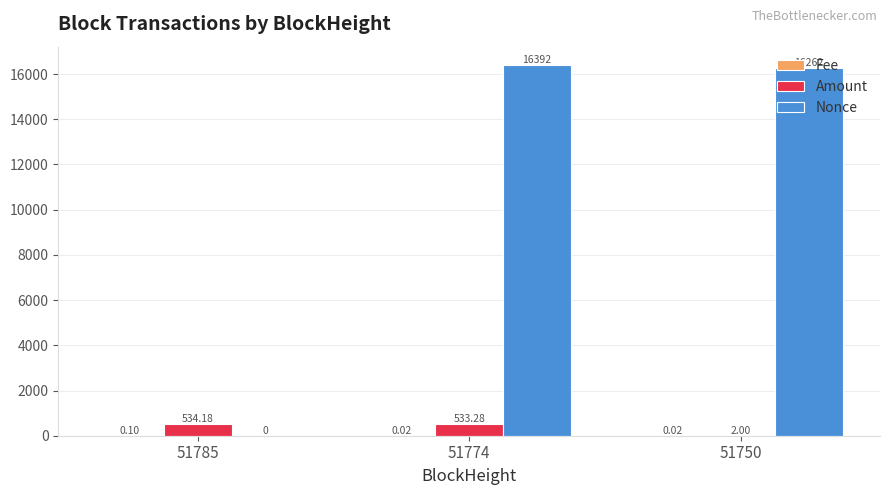

What is the sum of all Nonce values?

32654.0